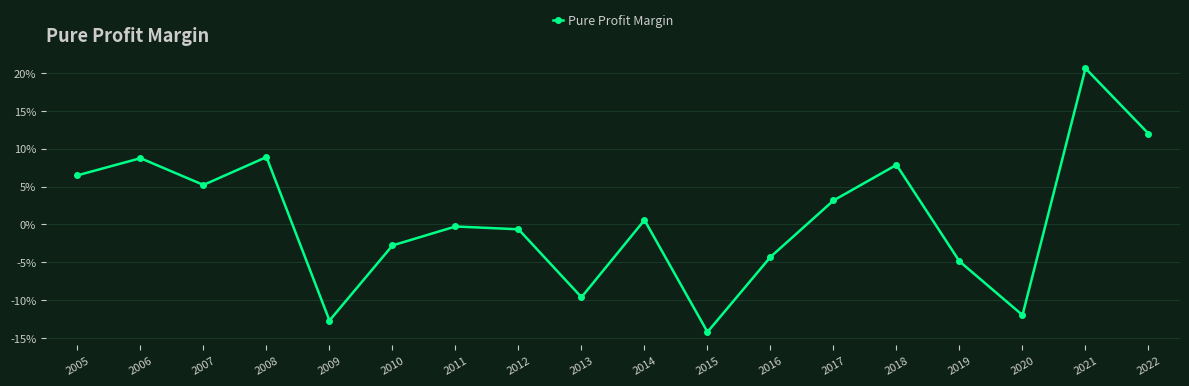

Does the chart have visible grid lines?

Yes